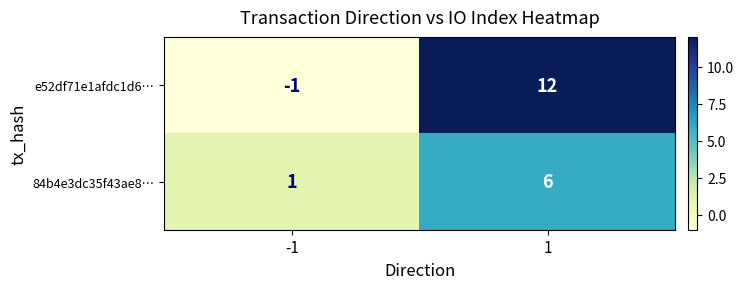

How many distinct data groups are displayed?

2